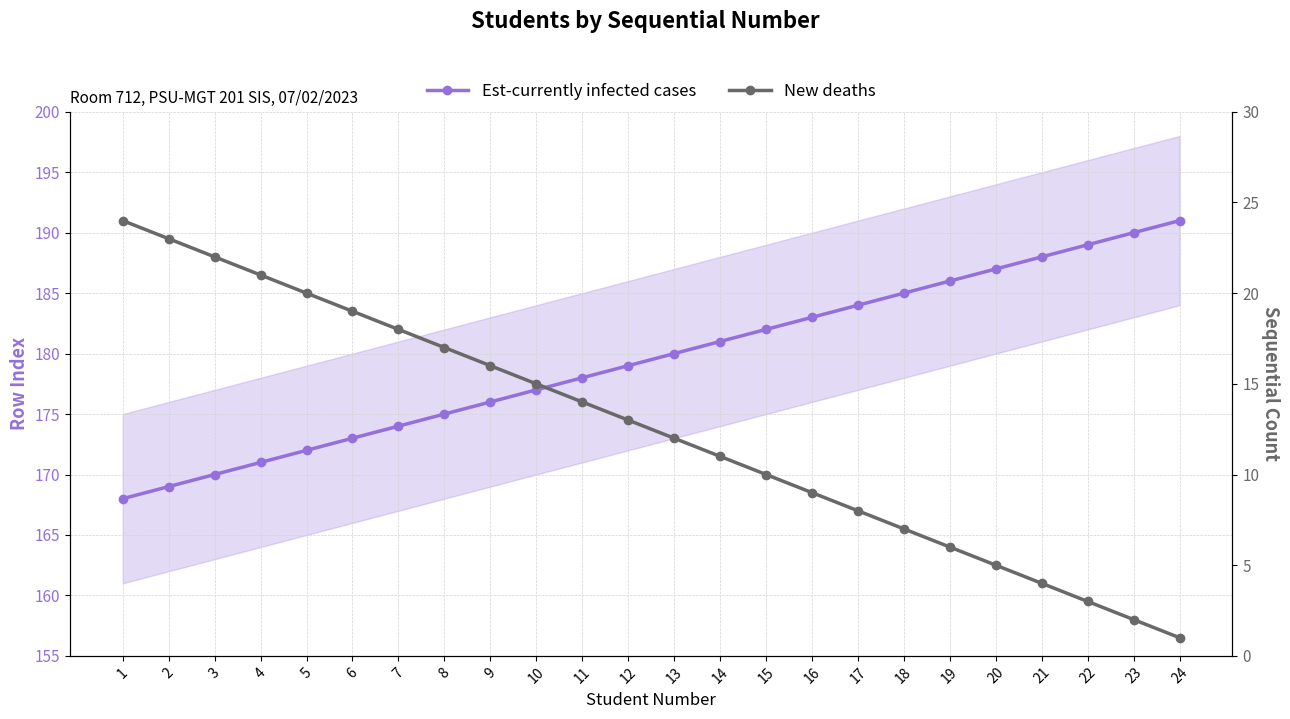

What are all the series names shown in the legend?

Est-currently infected cases, New deaths